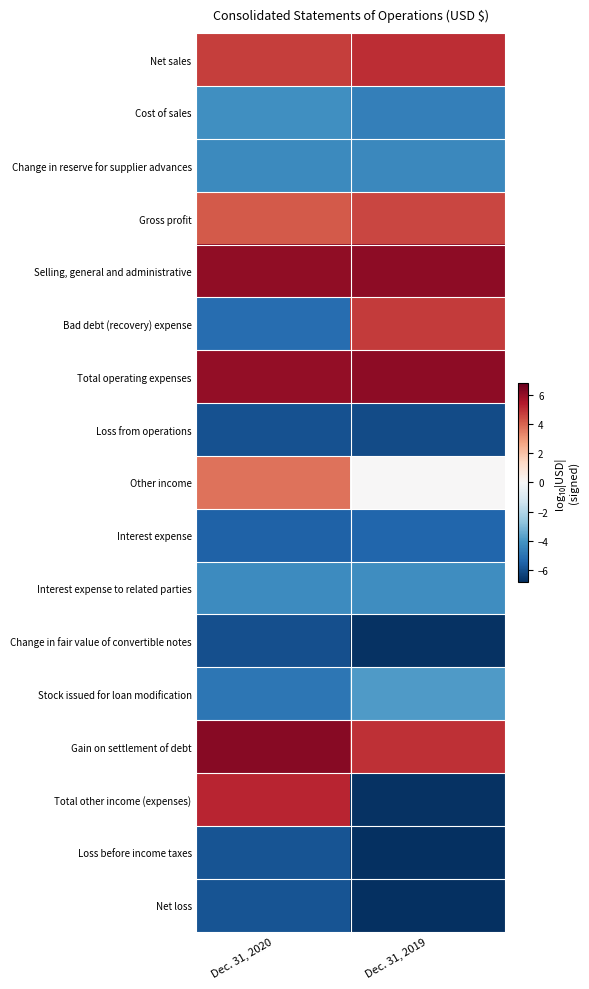

What is the total value across all series at Dec. 31, 2019?

-24.2